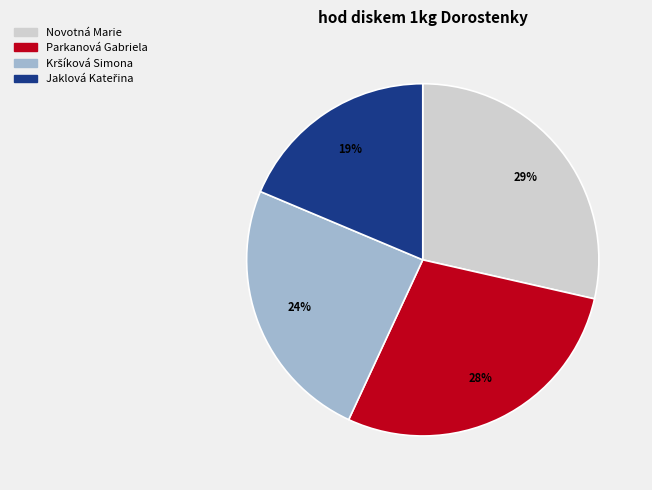

To the nearest percent, what portion does Novotná Marie represent?

29%